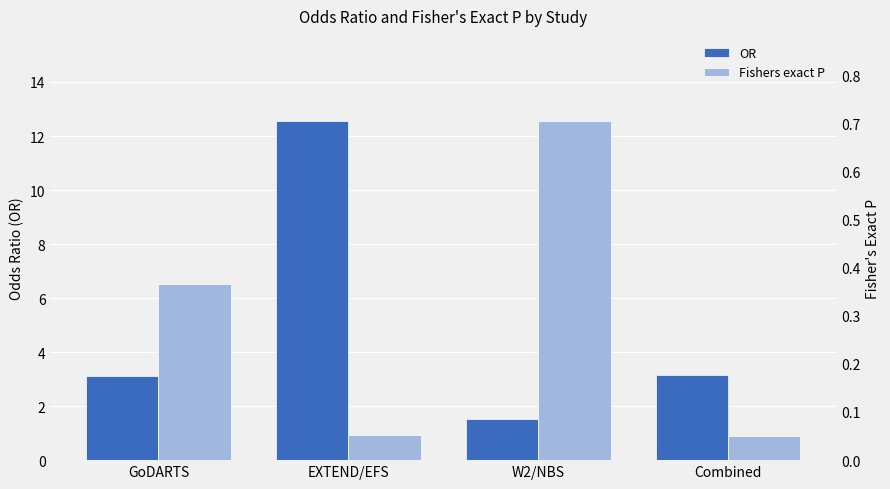

Where does the OR series first go above 3?

GoDARTS